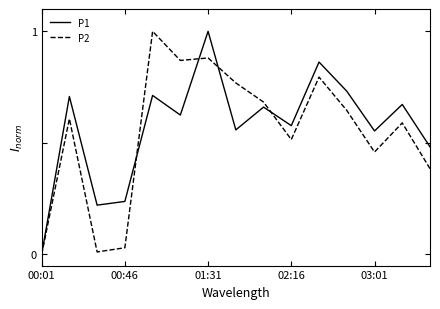

Which series has the largest total across all categories?

P1